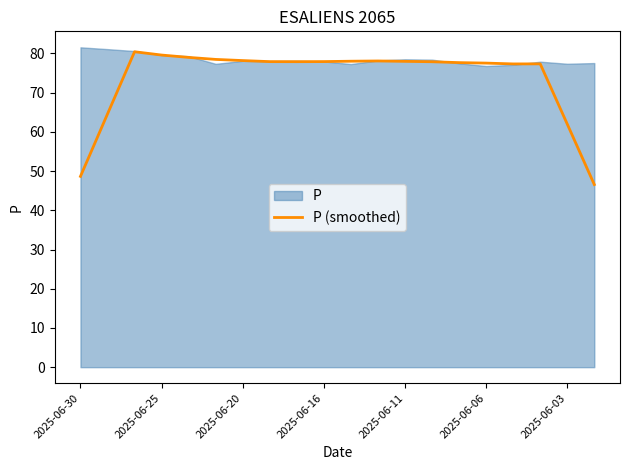

The P (smoothed) series shows 110.5 at 2025-06-20. True or false?

False